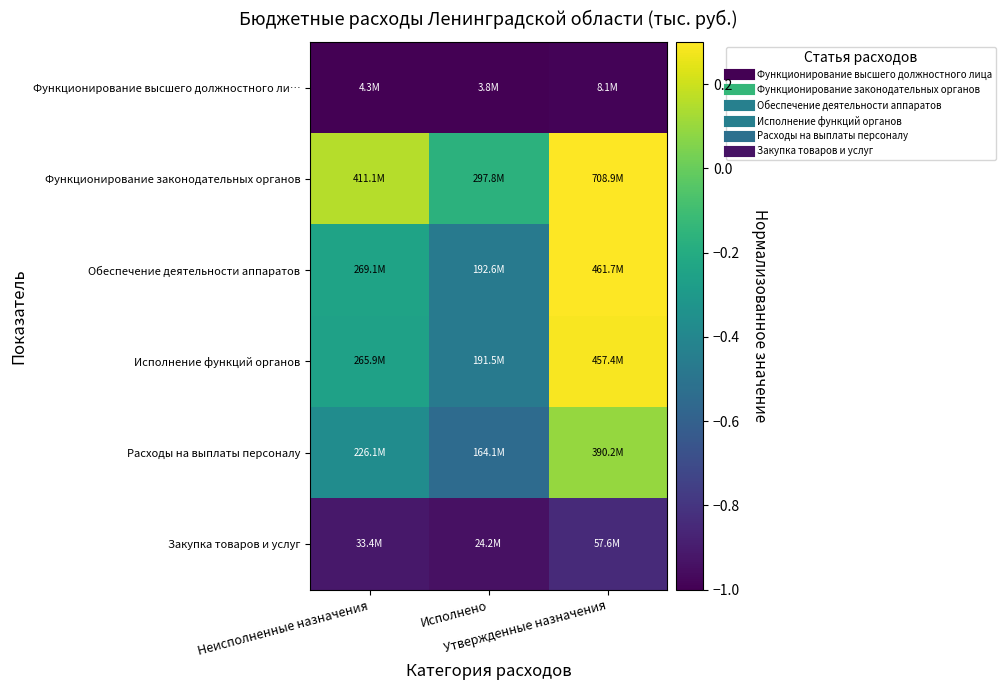

Reading left to right, what are all the values shown in this chart?

Функционирование высшего должностного ли…: Неисполненные назначения=-1.0	Исполнено=-1.0	Утвержденные назначения=-1.0
Функционирование законодательных органов: Неисполненные назначения=0.2	Исполнено=-0.2	Утвержденные назначения=1.0
Обеспечение деятельности аппаратов: Неисполненные назначения=-0.2	Исполнено=-0.5	Утвержденные назначения=0.3
Исполнение функций органов: Неисполненные назначения=-0.3	Исполнено=-0.5	Утвержденные назначения=0.3
Расходы на выплаты персоналу: Неисполненные назначения=-0.4	Исполнено=-0.5	Утвержденные назначения=0.1
Закупка товаров и услуг: Неисполненные назначения=-0.9	Исполнено=-0.9	Утвержденные назначения=-0.8